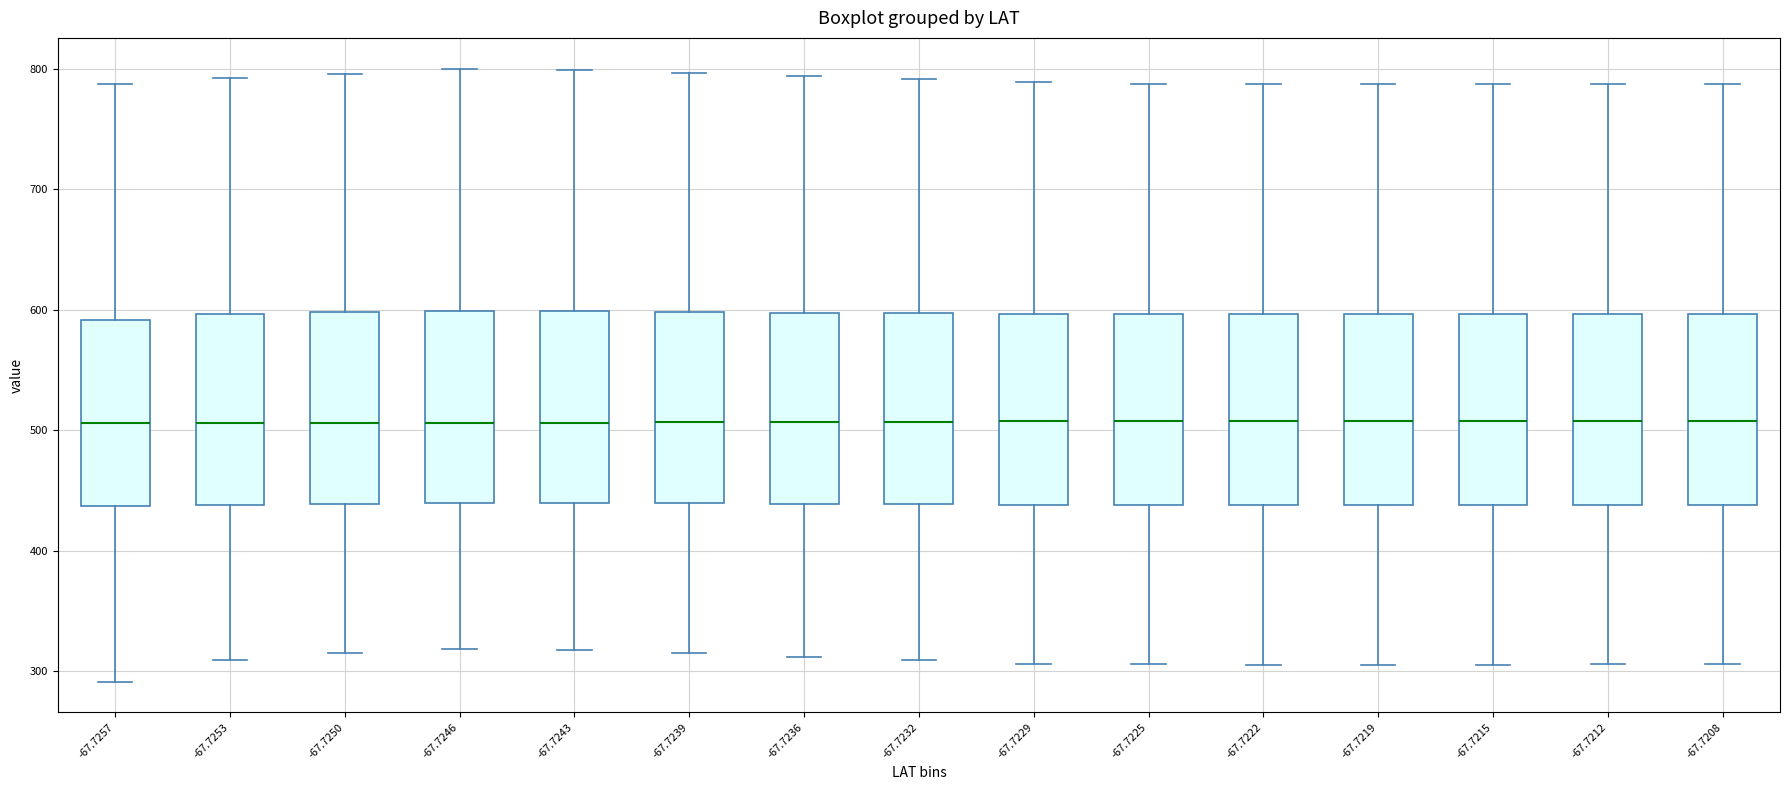

Reading left to right, read every box against the y-axis: the position of its median line, the range the box covers, and the ends of its whiskers. The values are not printed on the chart, so give them approximately, as read against the axis.

-67.7257: median 510, box 440 to 590, whiskers 290 to 790
-67.7253: median 510, box 440 to 600, whiskers 310 to 790
-67.7250: median 510, box 440 to 600, whiskers 310 to 800
-67.7246: median 510, box 440 to 600, whiskers 320 to 800
-67.7243: median 510, box 440 to 600, whiskers 320 to 800
-67.7239: median 510, box 440 to 600, whiskers 320 to 800
-67.7236: median 510, box 440 to 600, whiskers 310 to 790
-67.7232: median 510, box 440 to 600, whiskers 310 to 790
-67.7229: median 510, box 440 to 600, whiskers 310 to 790
-67.7225: median 510, box 440 to 600, whiskers 310 to 790
-67.7222: median 510, box 440 to 600, whiskers 310 to 790
-67.7219: median 510, box 440 to 600, whiskers 310 to 790
-67.7215: median 510, box 440 to 600, whiskers 310 to 790
-67.7212: median 510, box 440 to 600, whiskers 310 to 790
-67.7208: median 510, box 440 to 600, whiskers 310 to 790